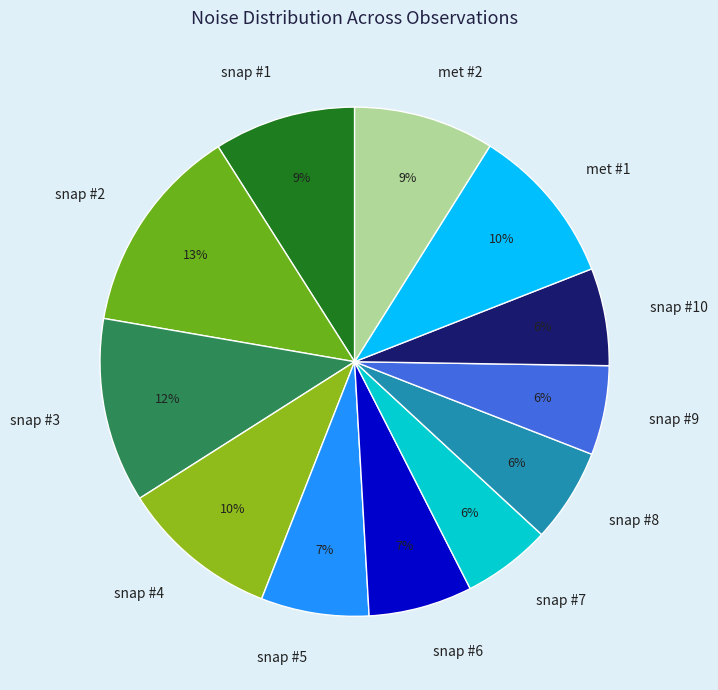

Count the number of slices in the pie.

12